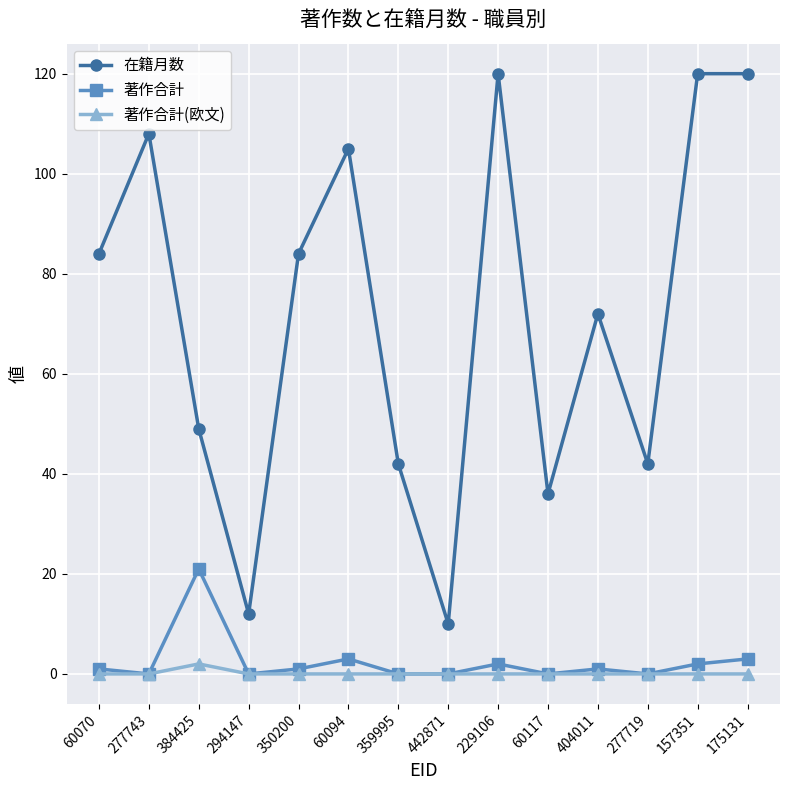

Is it true that 在籍月数 equals 42 at 277719?

True